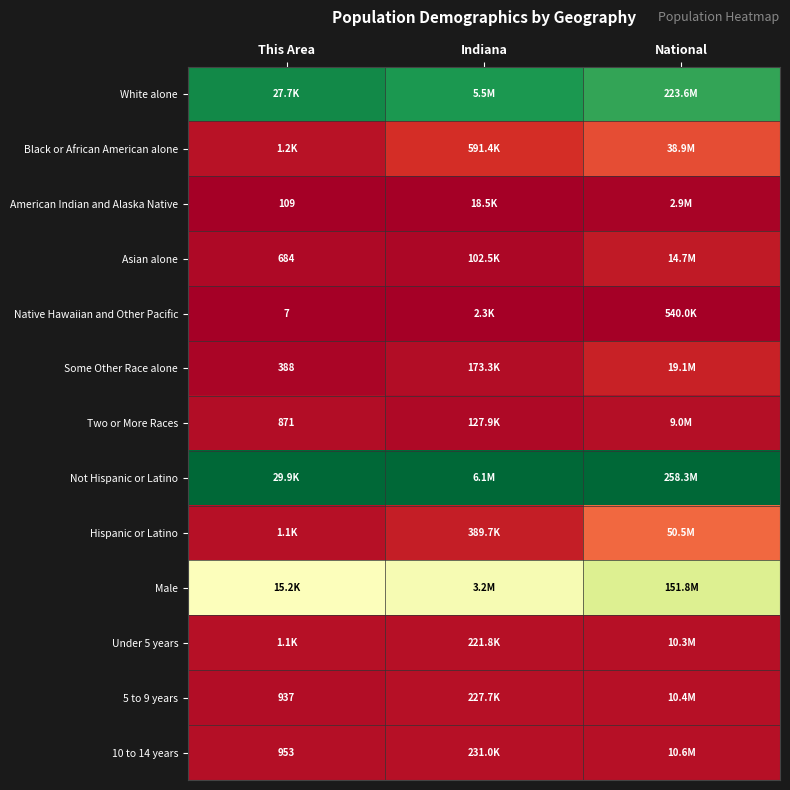

Is the value of 10 to 14 years at This Area greater than the value of 5 to 9 years at This Area?

Yes